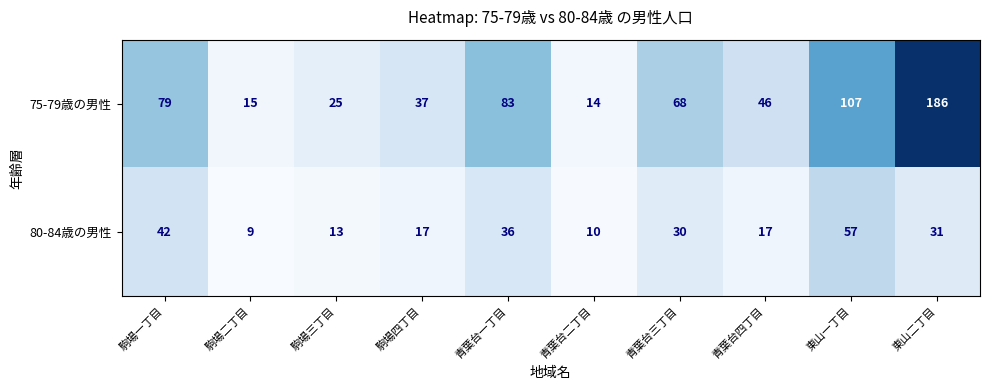

List the labels in order of 75-79歳の男性 value, largest first.

東山二丁目, 東山一丁目, 青葉台一丁目, 駒場一丁目, 青葉台三丁目, 青葉台四丁目, 駒場四丁目, 駒場三丁目, 駒場二丁目, 青葉台二丁目